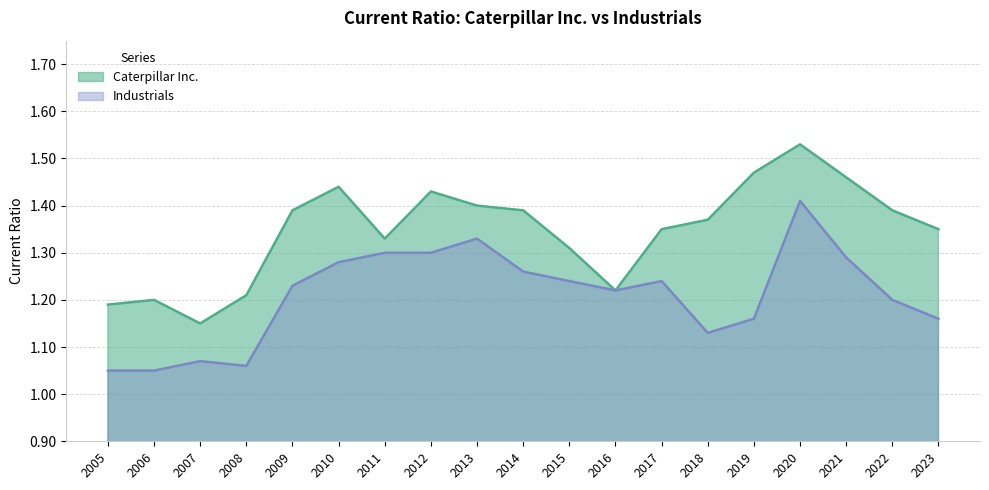

Is it true that Industrials equals 0.6 at 2023?

False